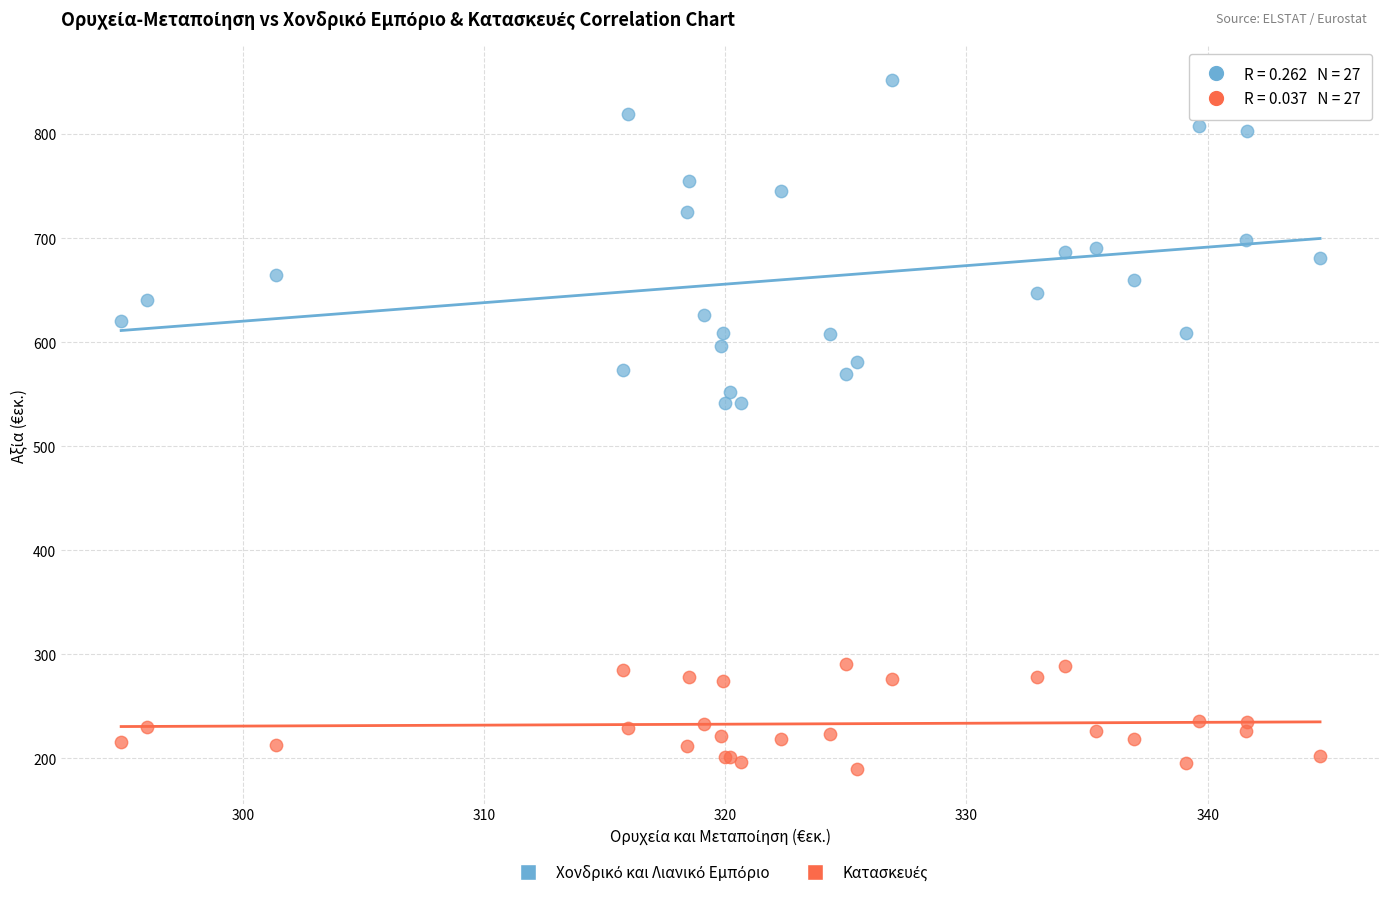

What is the X range (max minus min) for the scatter plot?

49.7